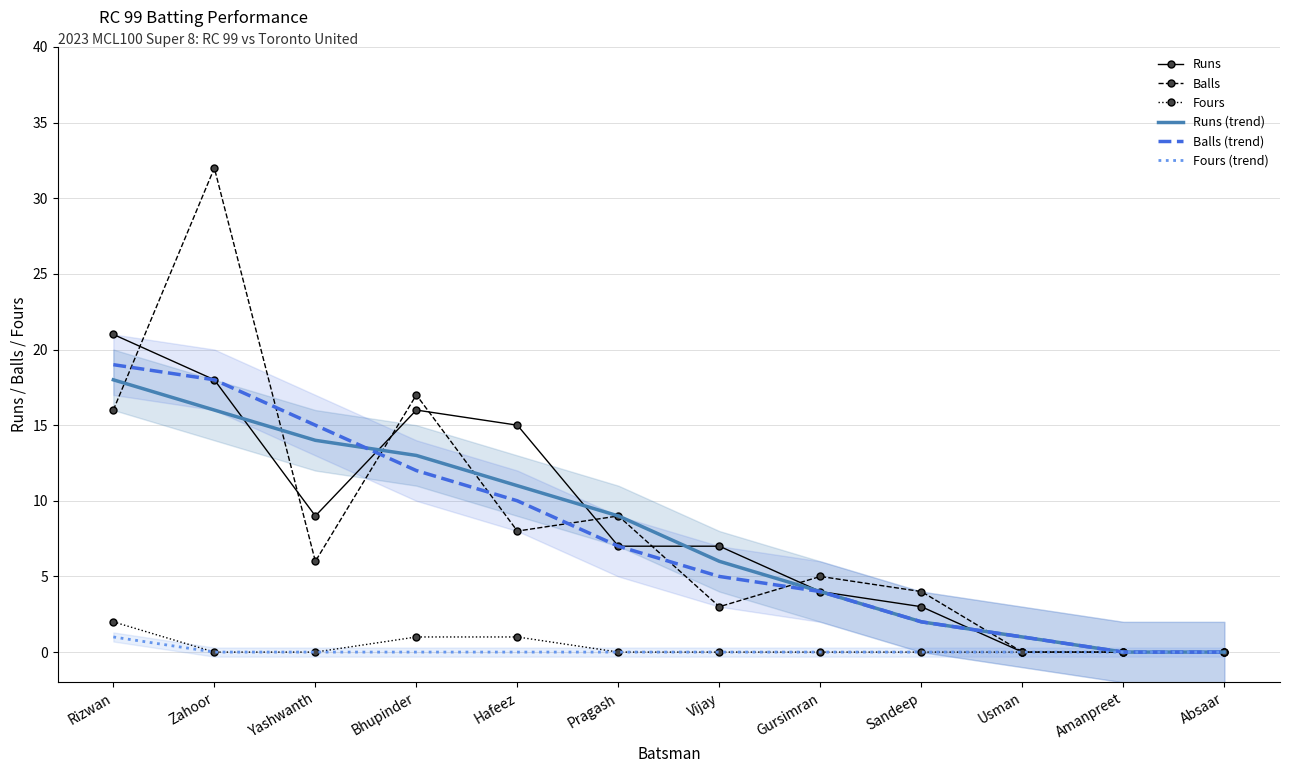

What position from the right is Rizwan?

12